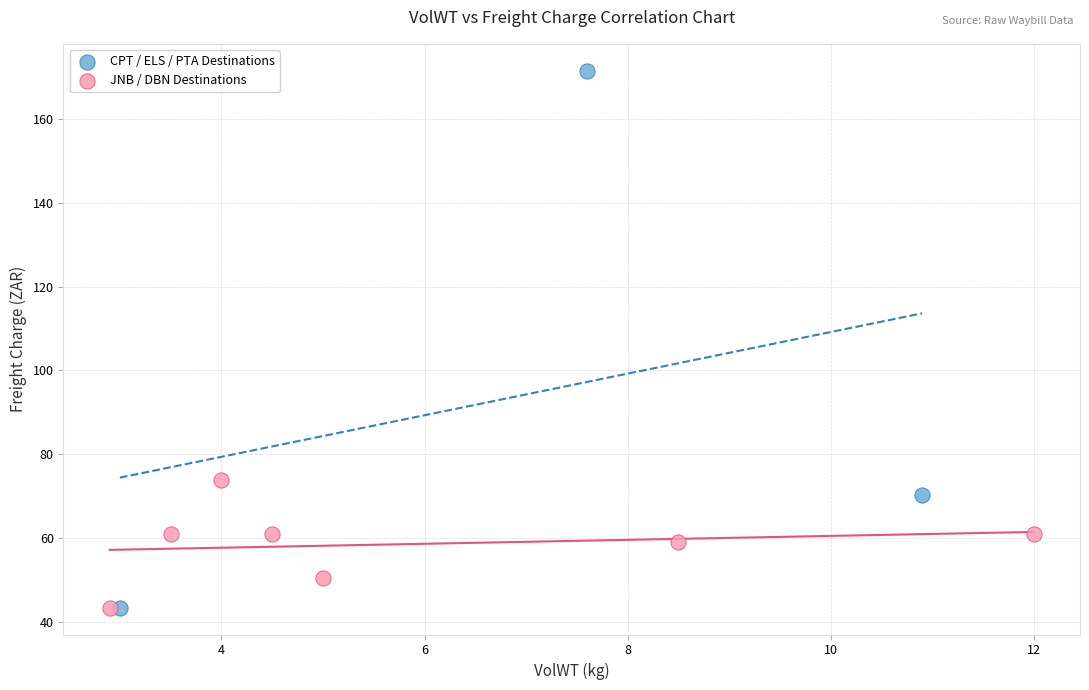

Which series has the widest spread of Y values?

CPT / ELS / PTA Destinations